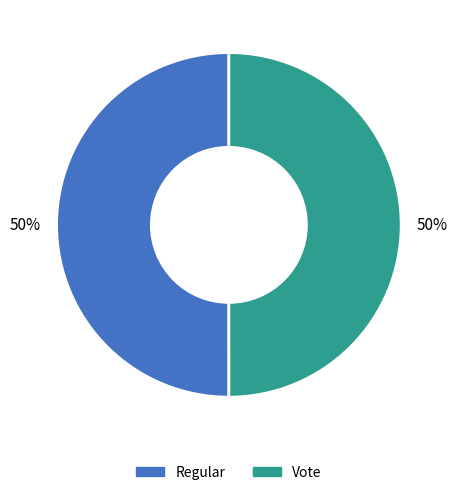

Do Regular and Vote together represent more than half of the pie?

Yes